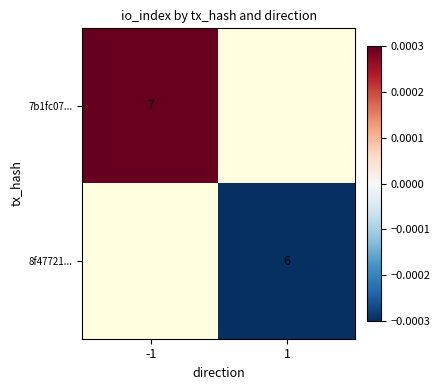

Count the number of data series in this chart.

2